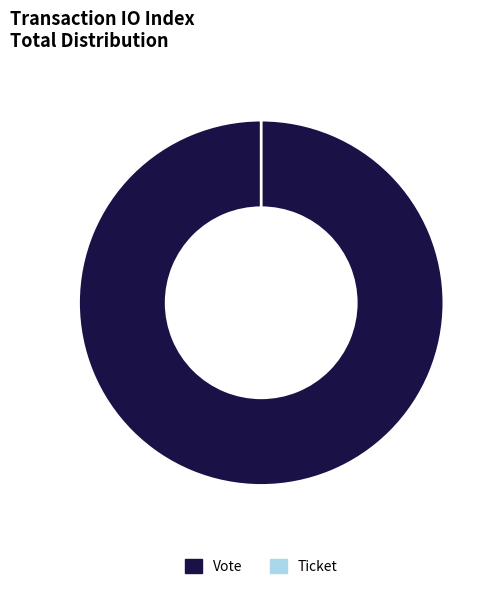

Is Vote (io_index=1) the majority of the pie?

Yes